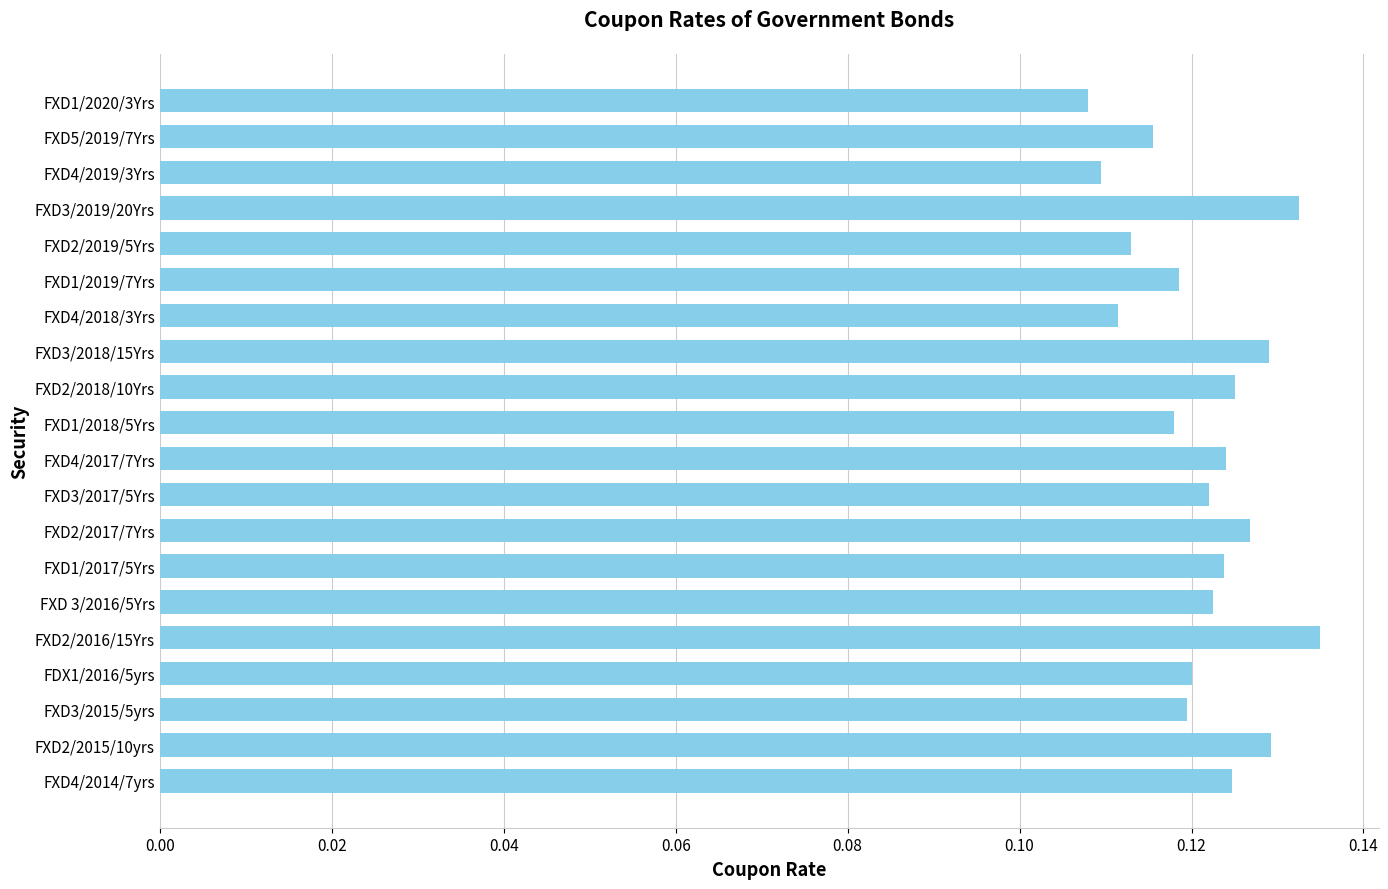

Count the values in the range 0 to 1.

20